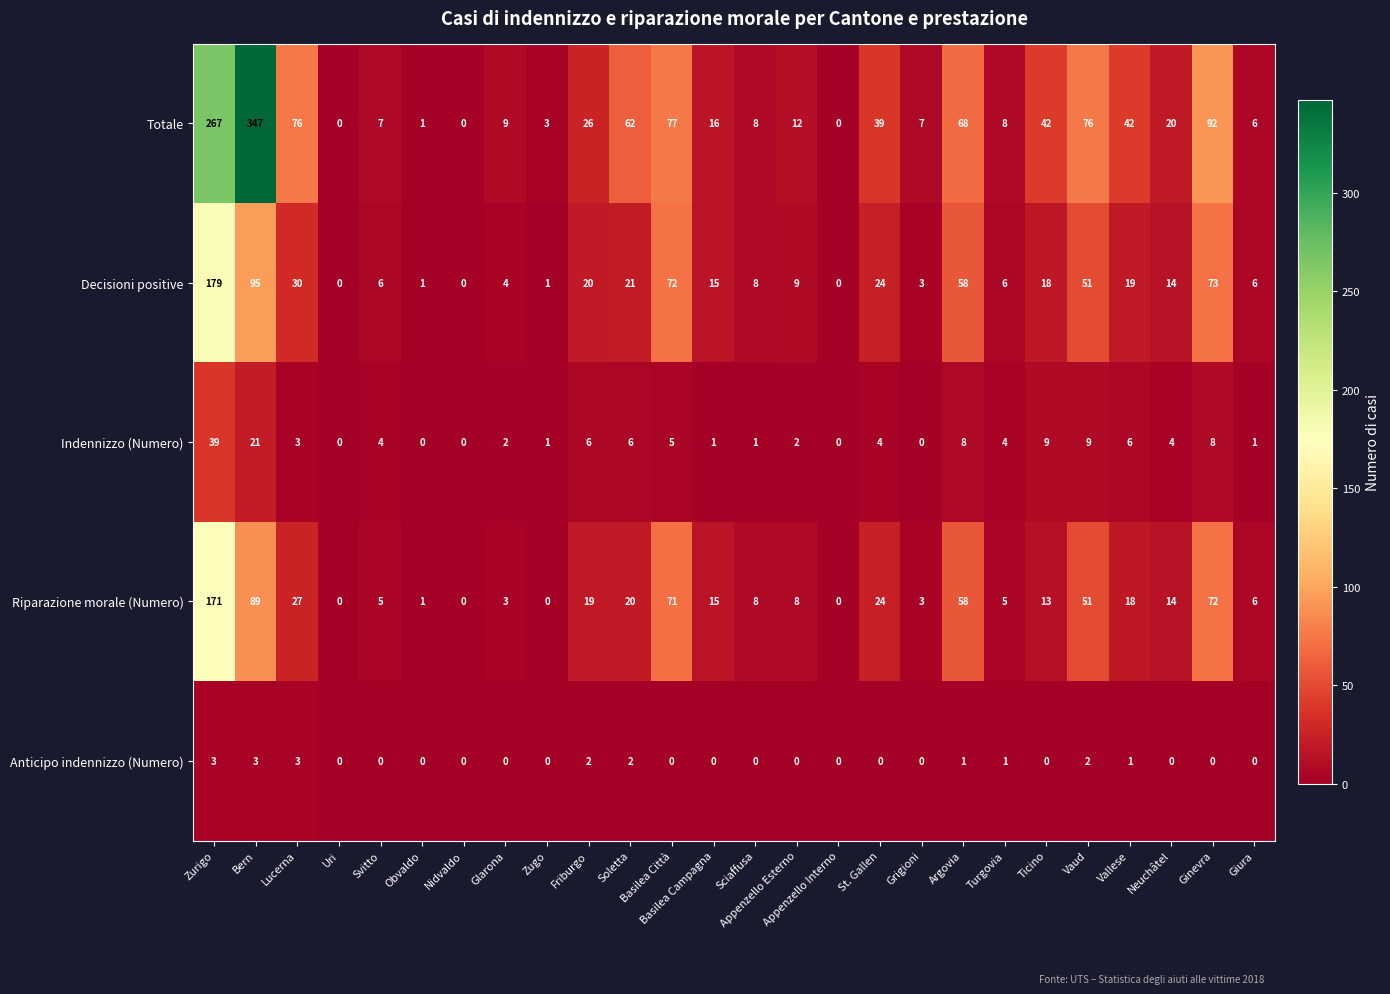

At which label does Indennizzo (Numero) first exceed 4?

Zurigo